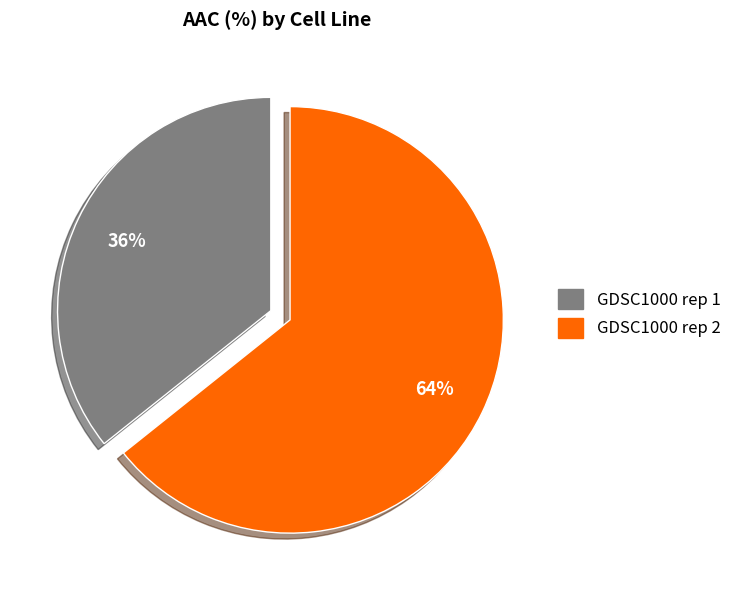

Which has a higher value, GDSC1000 rep 1 or GDSC1000 rep 2?

GDSC1000 rep 2